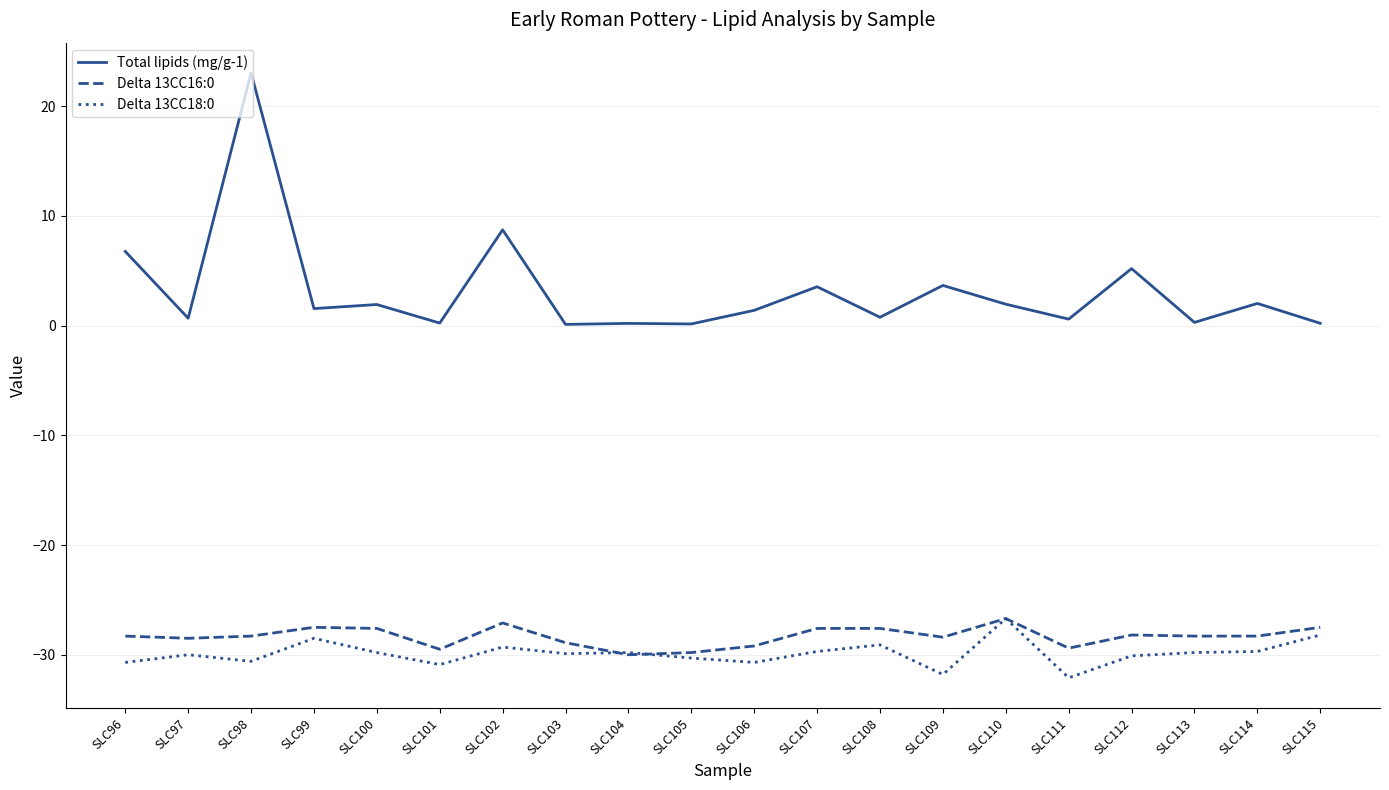

Is it true that Delta 13CC16:0 equals -27.6 at SLC108?

True